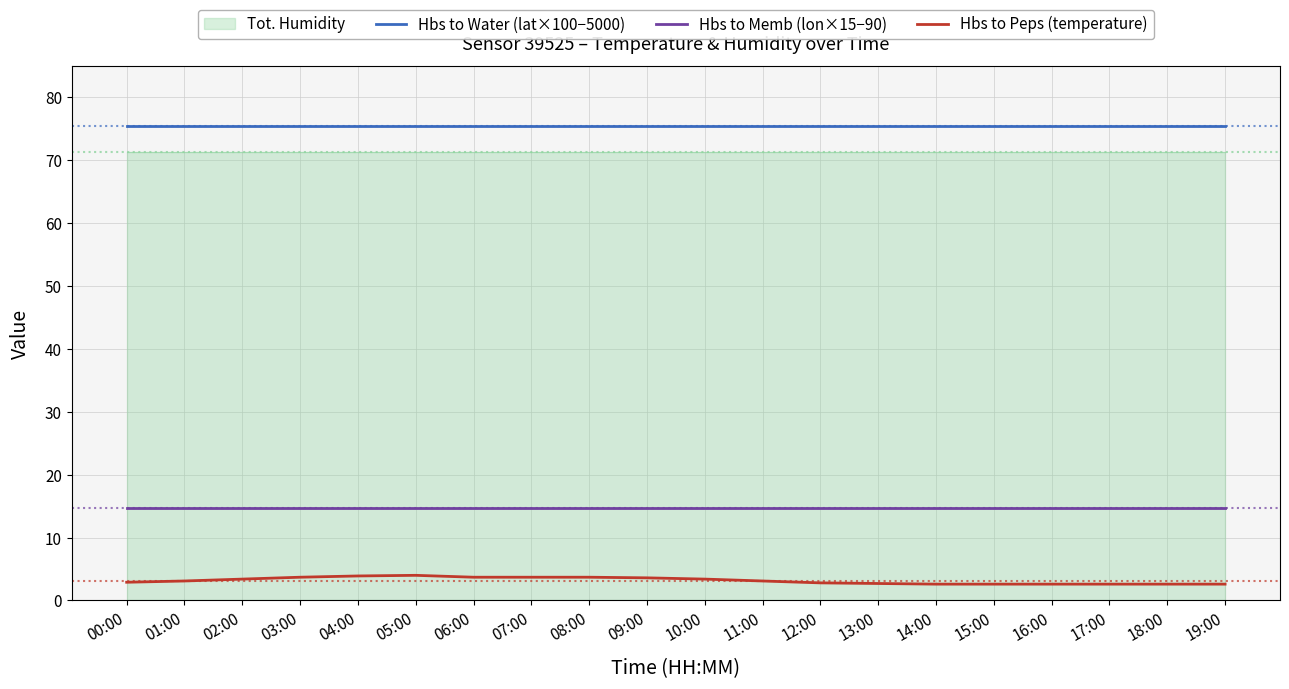

True or false: Hbs to Memb (lon×15−90) and Hbs to Water (lat×100−5000) cross at least once.

False